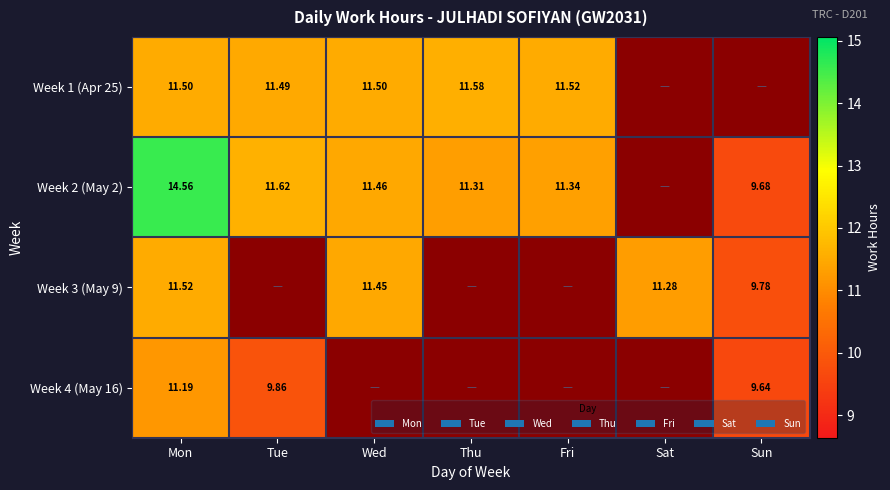

What is the highest value of the Week 3 (May 9) series?

11.5